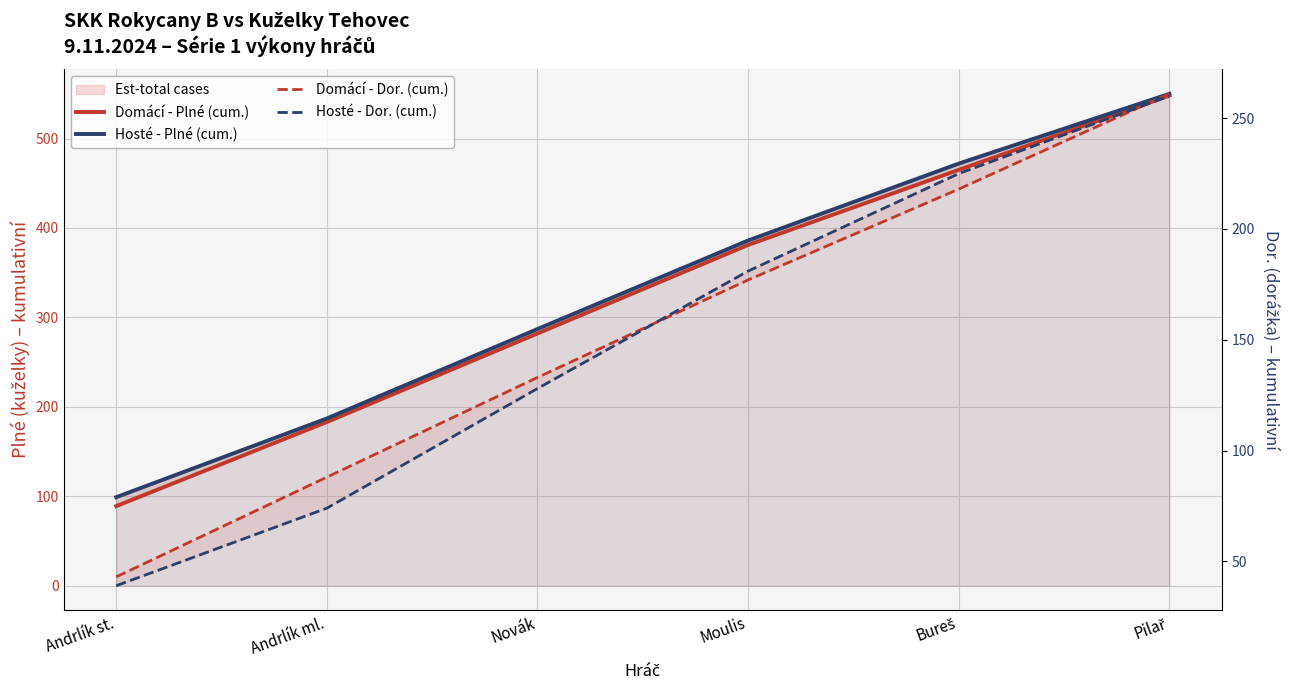

At which category is the sum across all series the highest?

Pilař